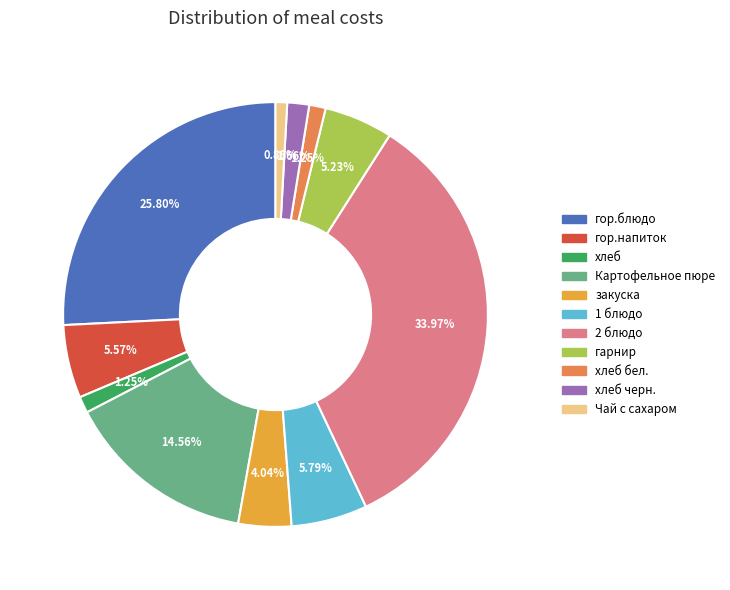

Does any single category account for the majority?

No